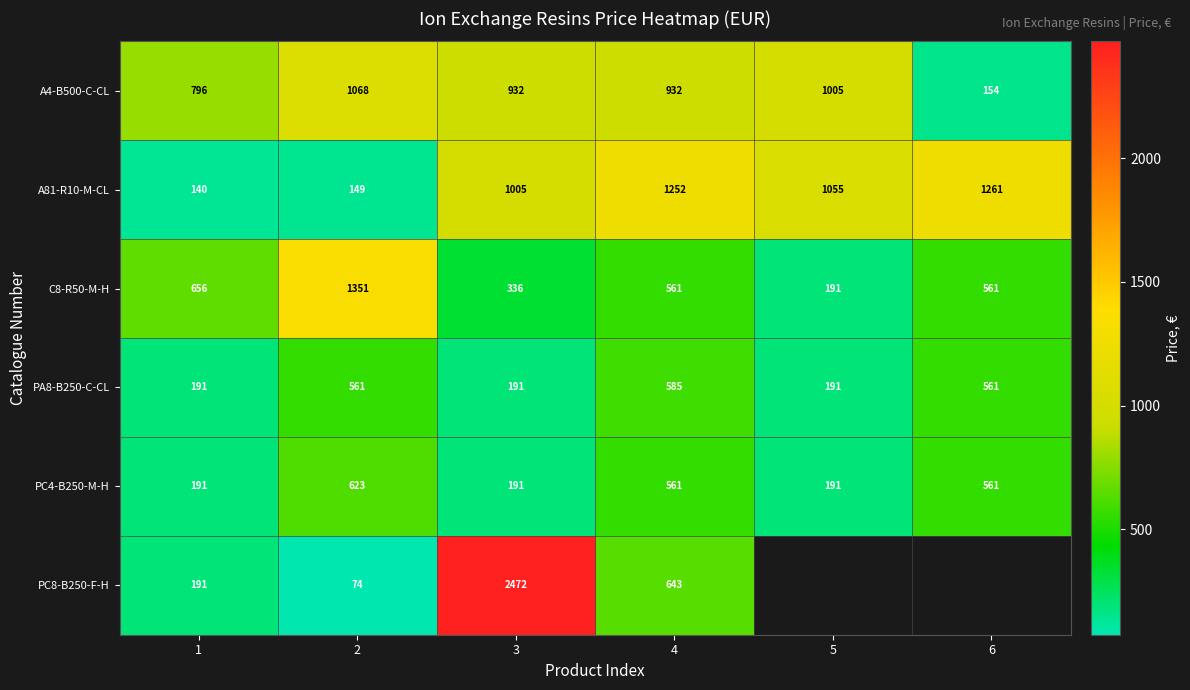

What is the average value of the PA8-B250-C-CL series?

379.9